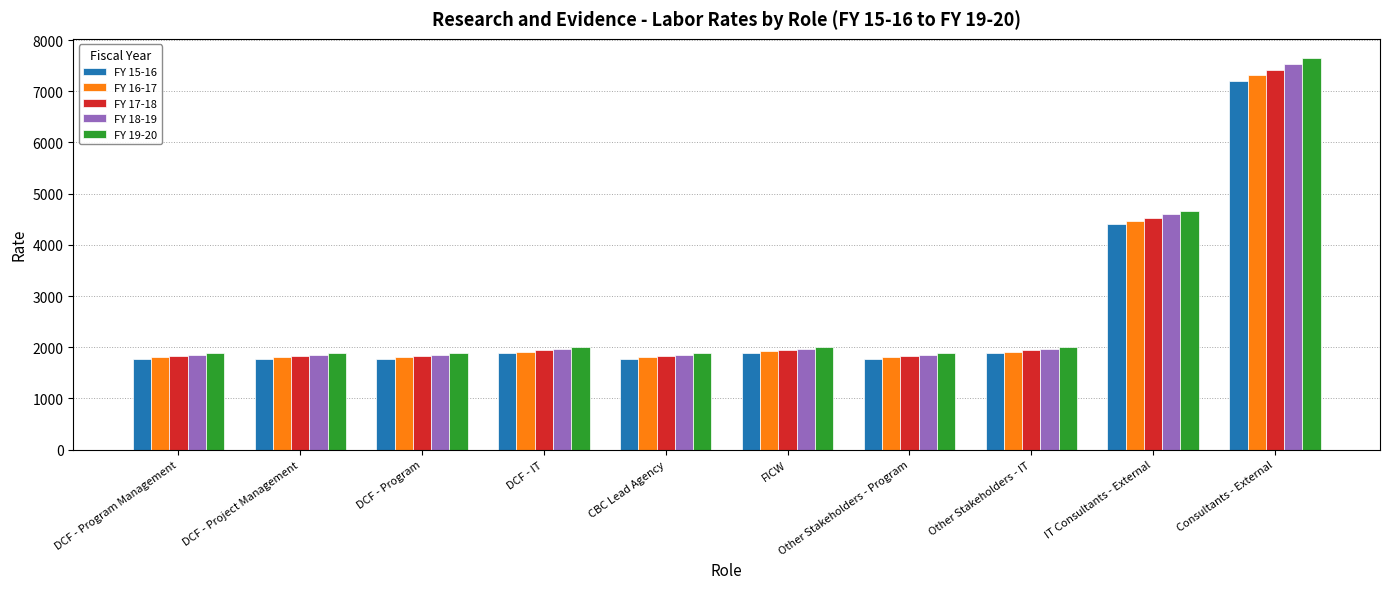

What is the spread (max minus min) of values at CBC Lead Agency?

109.0